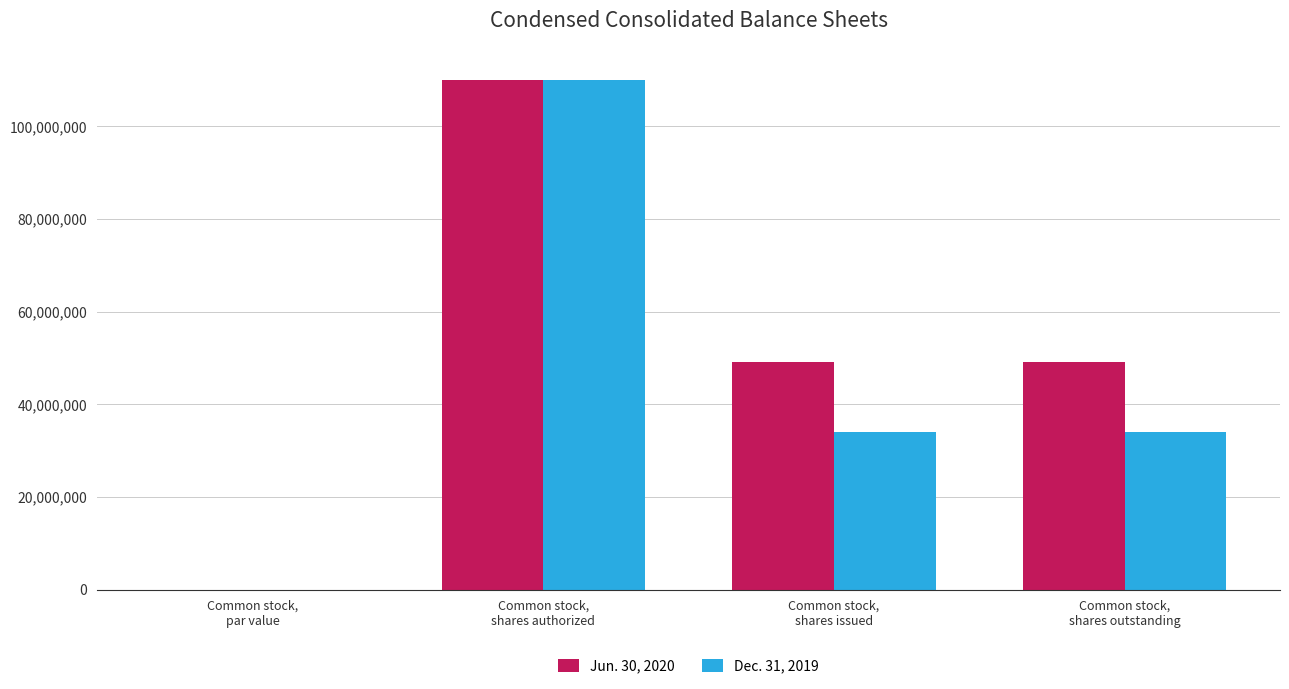

What is the highest value of the Dec. 31, 2019 series?

110000000.0